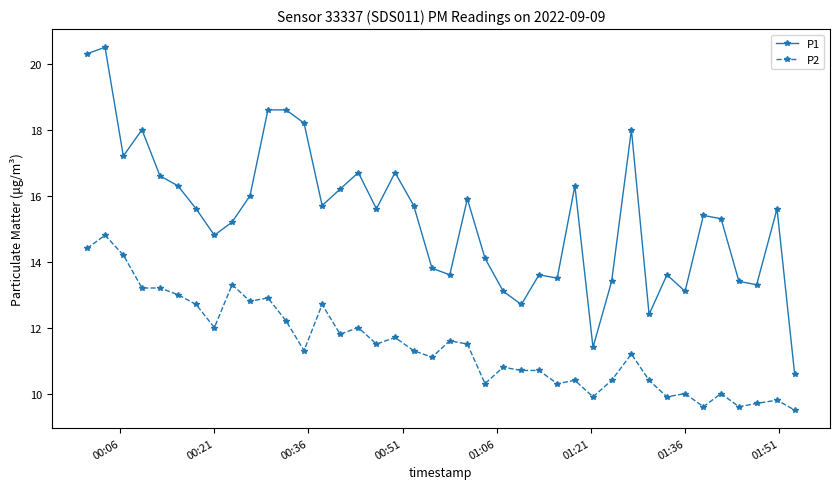

Which series has the largest total across all categories?

P1